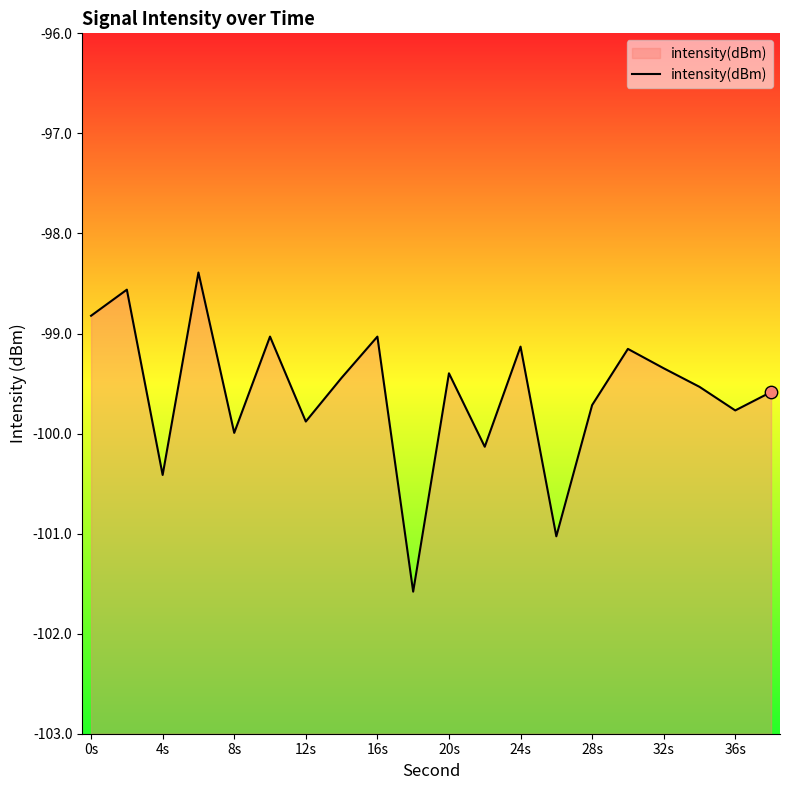

Between 4s and 20s, which is larger?

20s